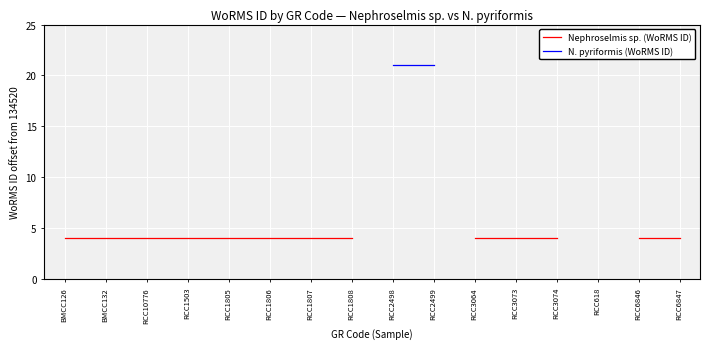

What are all the series names shown in the legend?

Nephroselmis sp. (WoRMS ID), N. pyriformis (WoRMS ID)